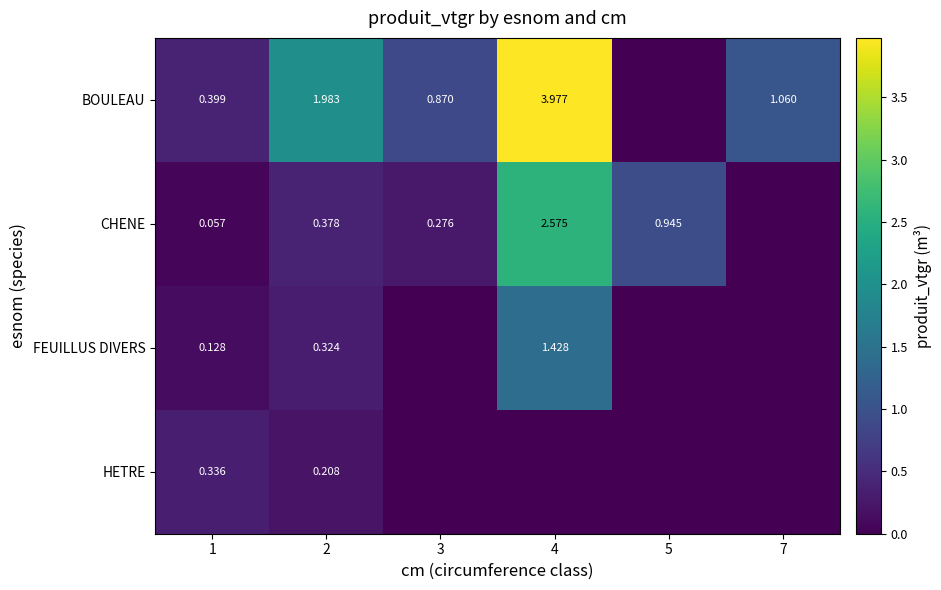

Rank the series at 2 from highest to lowest value.

BOULEAU, CHENE, FEUILLUS DIVERS, HETRE